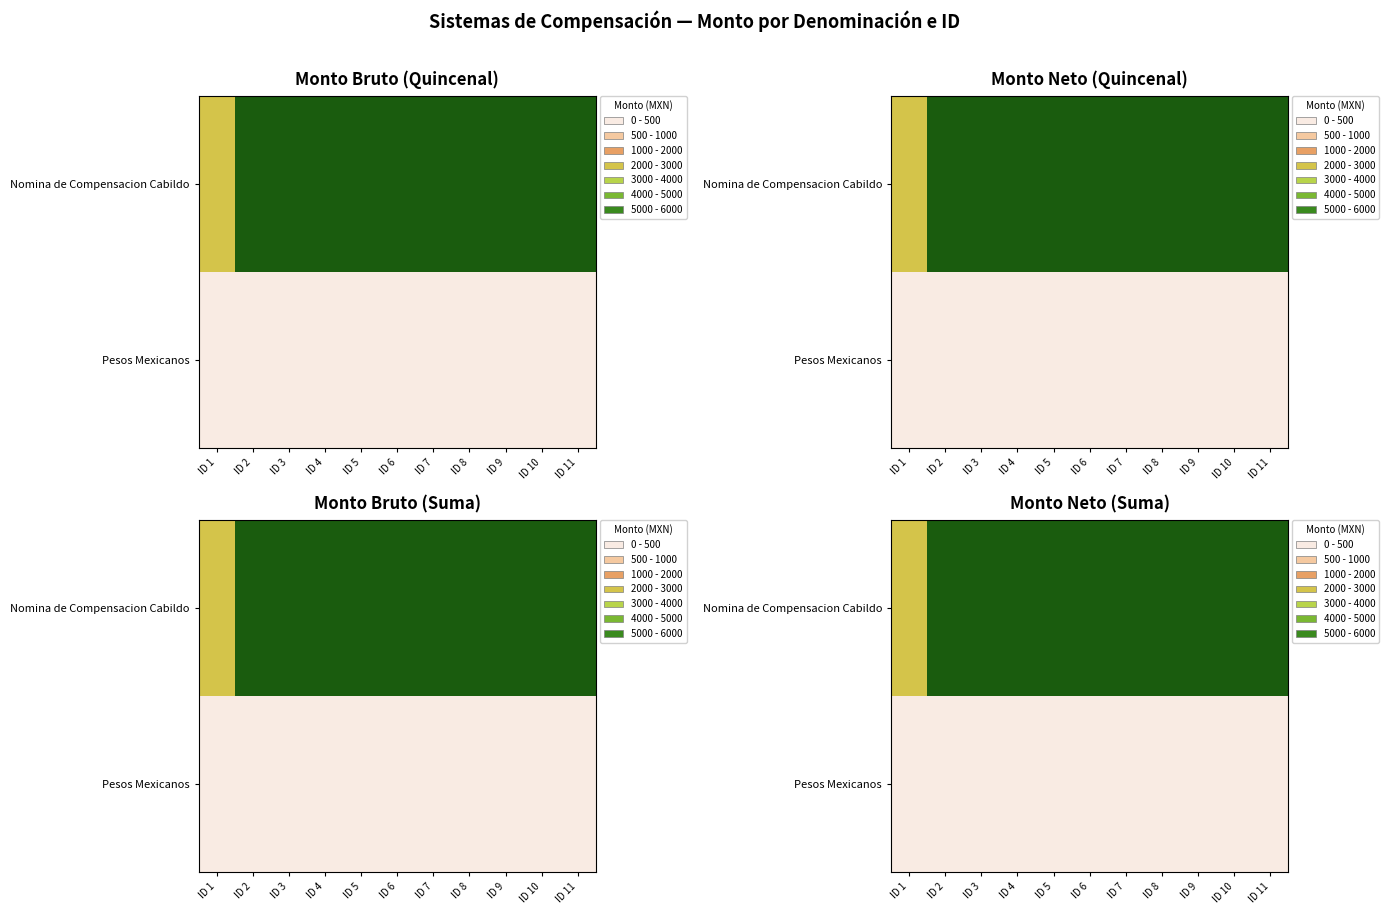

How many values in the Nomina de Compensacion Cabildo series are below 6000?

1